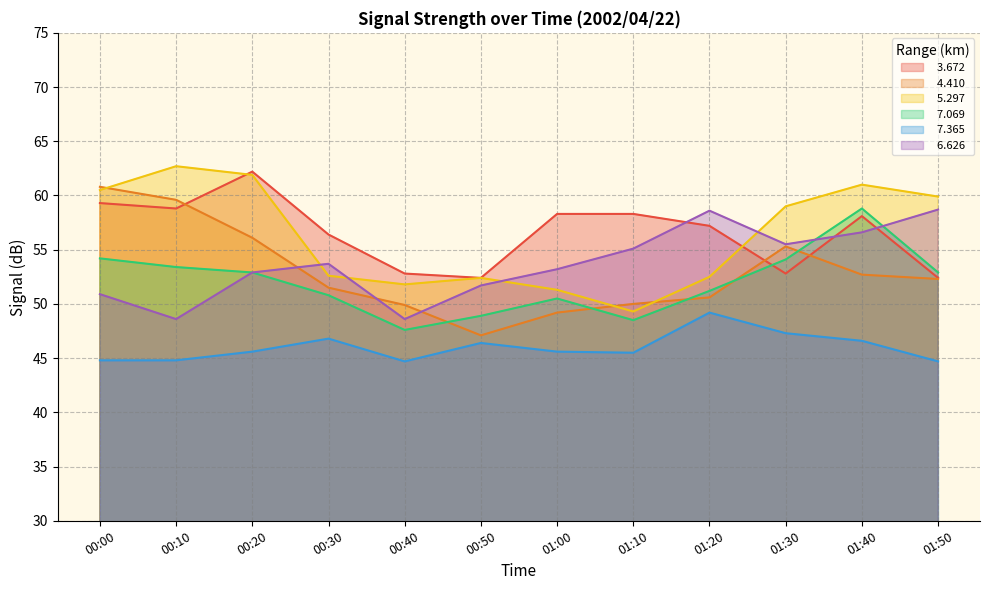

Is the value of   7.069 at 00:50 greater than the value of   3.672 at 01:50?

No